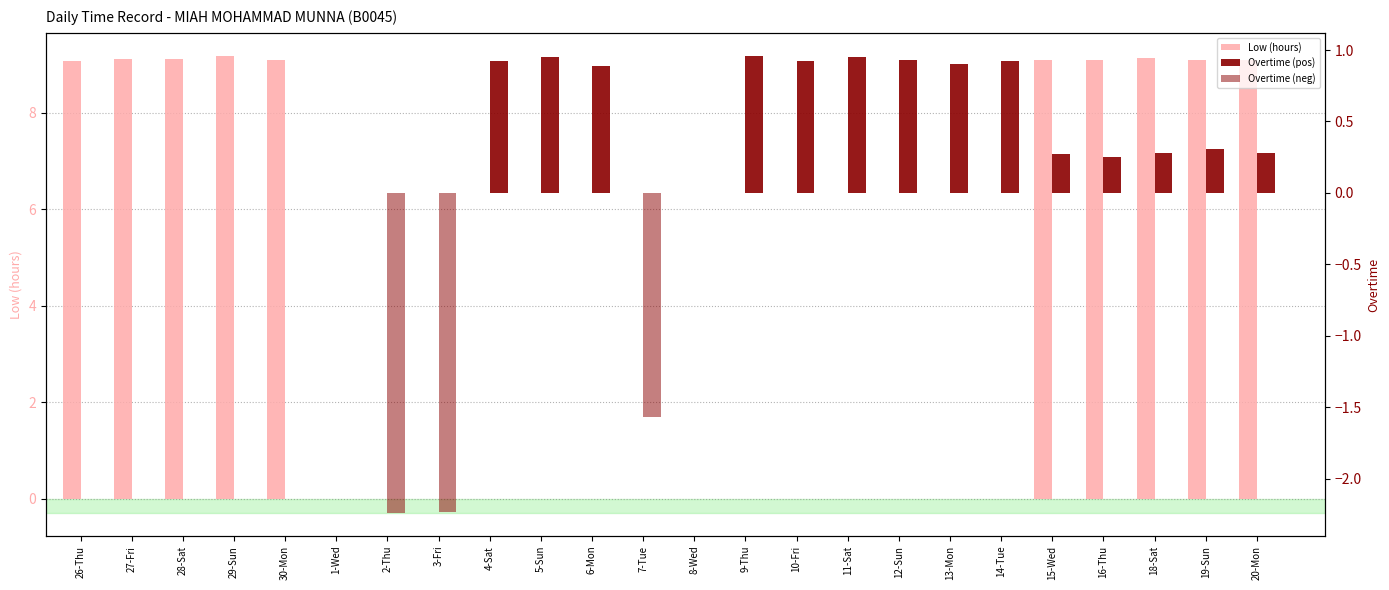

What are all the series names shown in the legend?

Low (hours), Overtime (pos), Overtime (neg)